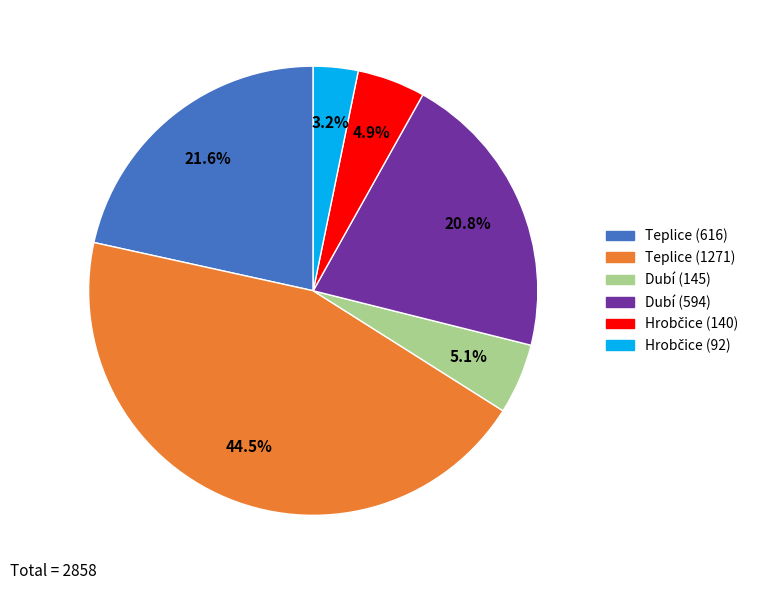

Which slice is the largest?

Teplice (1271)